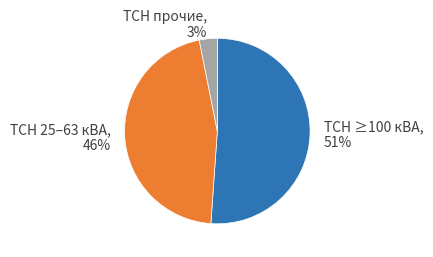

To the nearest percent, what portion does ТСН ≥100 кВА represent?

51%